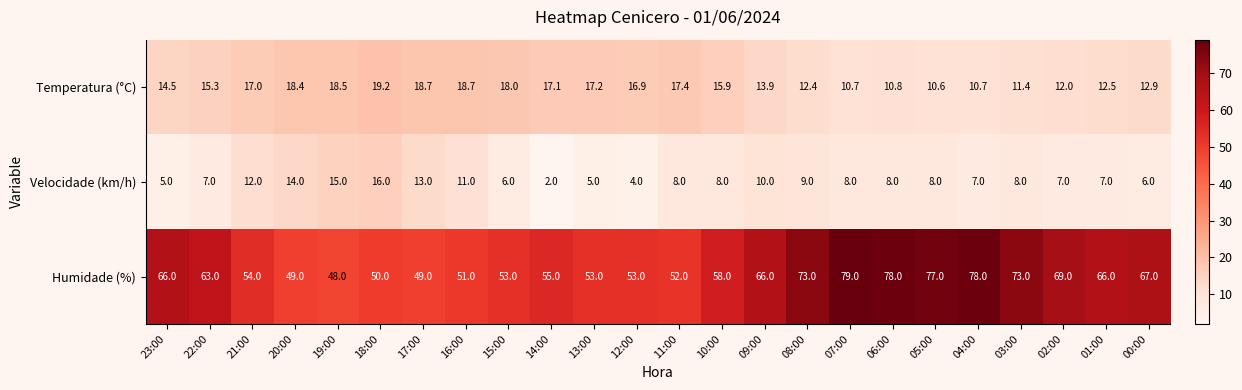

What is the maximum value shown in the chart?

79.0